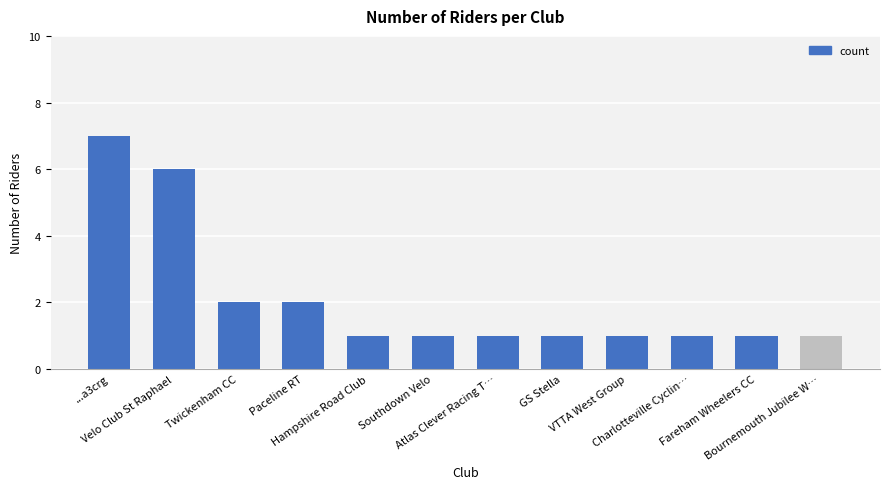

The value at Hampshire Road Club is 1. True or false?

True